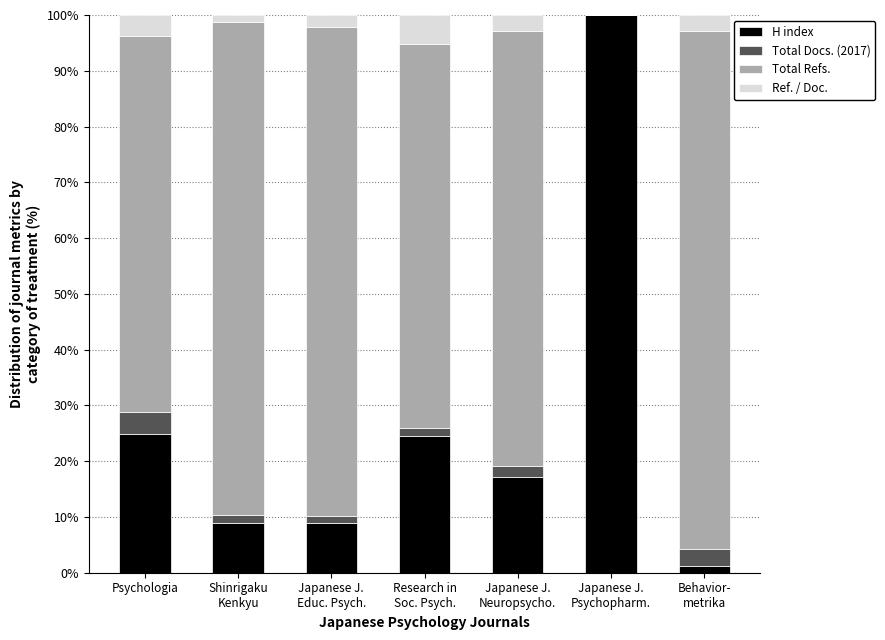

What value does the H index series have at Psychologia?

24.9